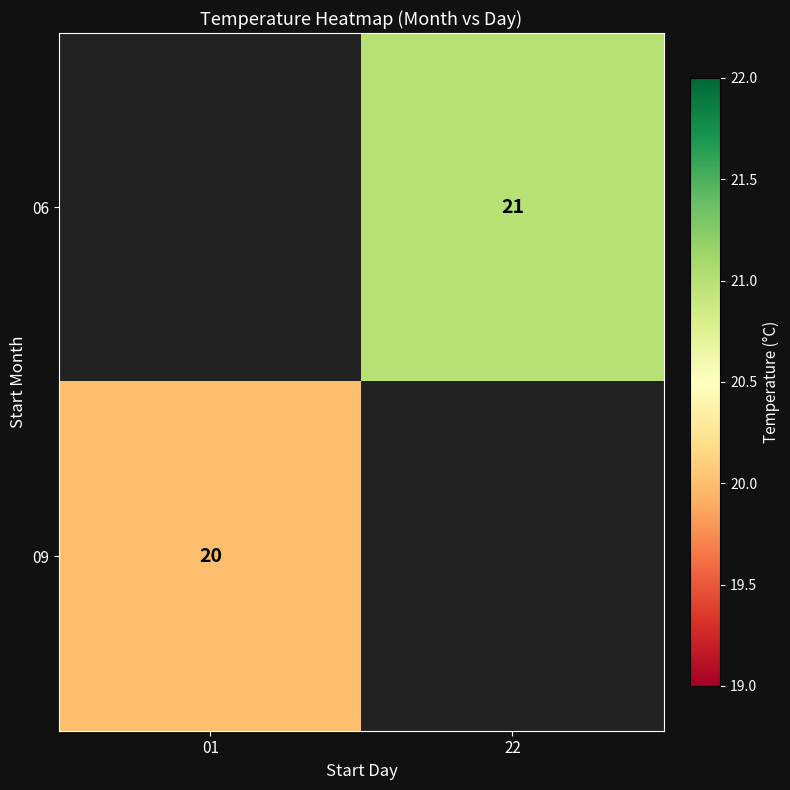

How many distinct data groups are displayed?

2